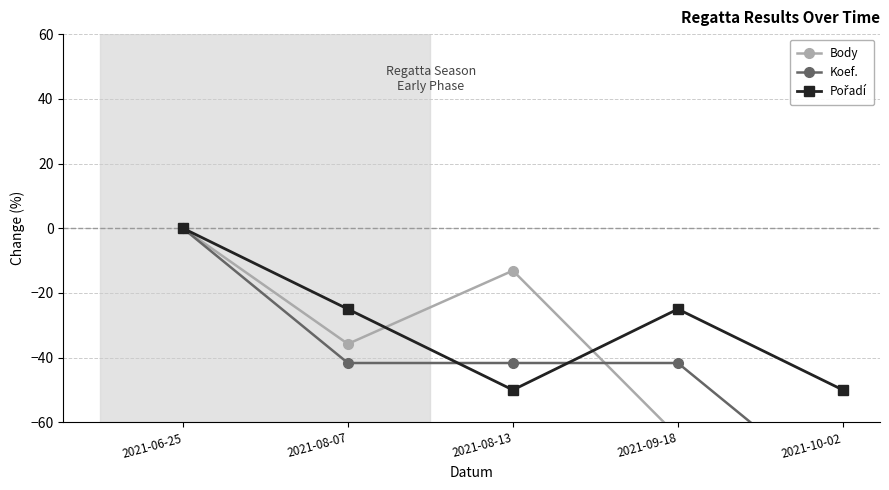

What is the difference between the second highest and minimum values in the Koef. series?

41.7